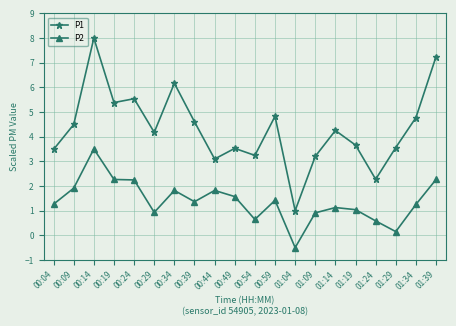

List the series in order of their overall mean, highest first.

P1, P2